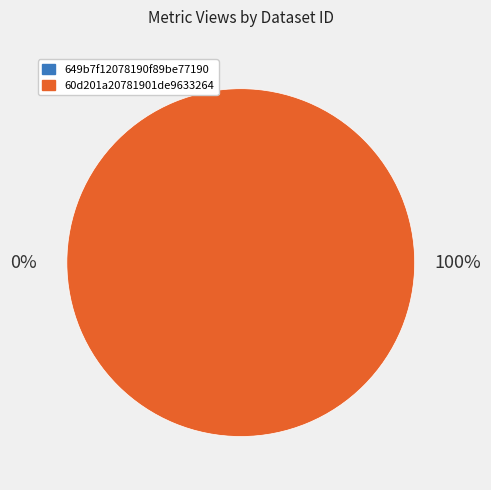

Which slice represents more than half of the pie?

60d201a20781901de9633264